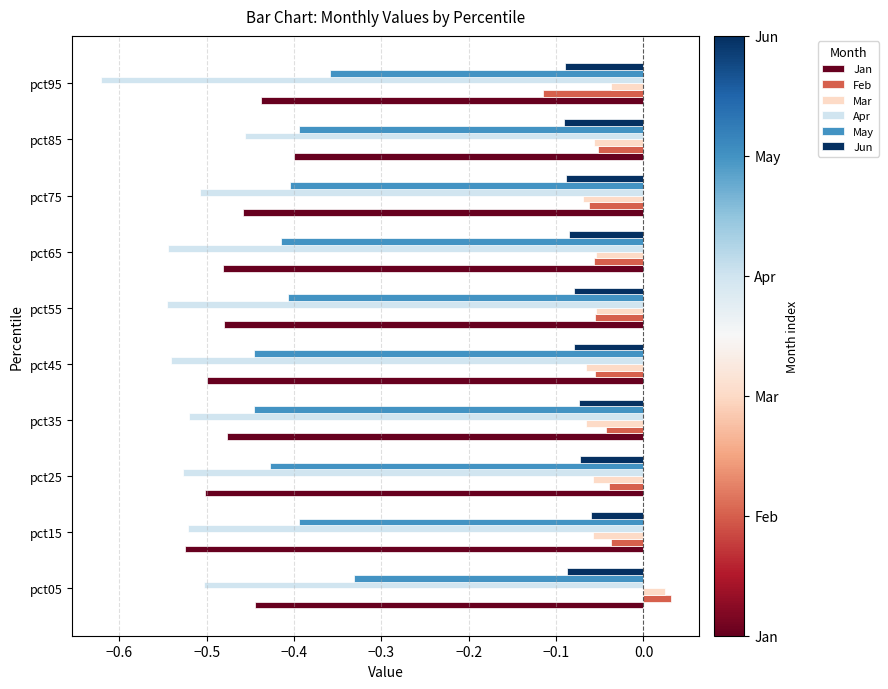

What are all the series names shown in the legend?

Jan, Feb, Mar, Apr, May, Jun